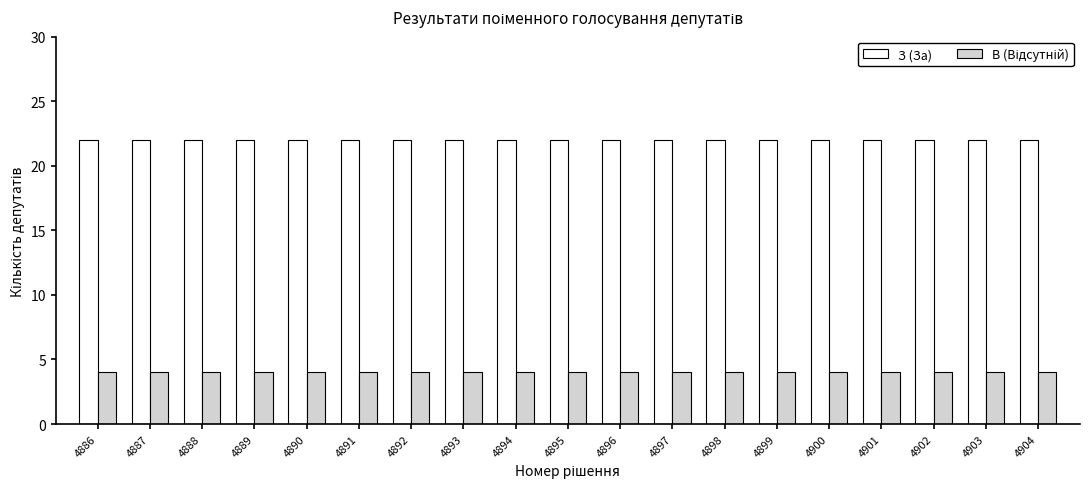

What is the spread (max minus min) of values at 4896?

18